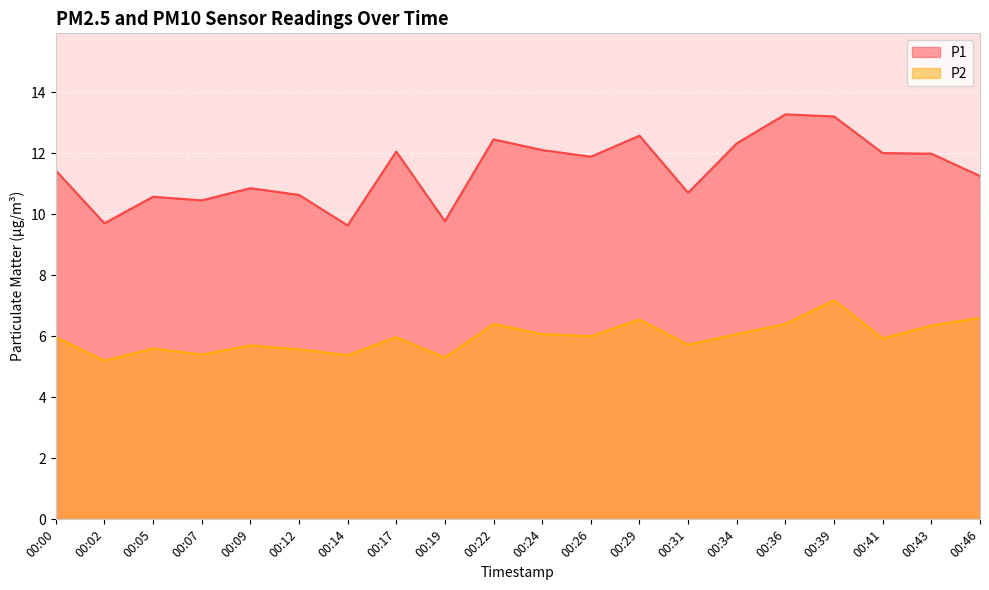

What is the difference between the P1 values at 00:12 and 00:39?

2.6